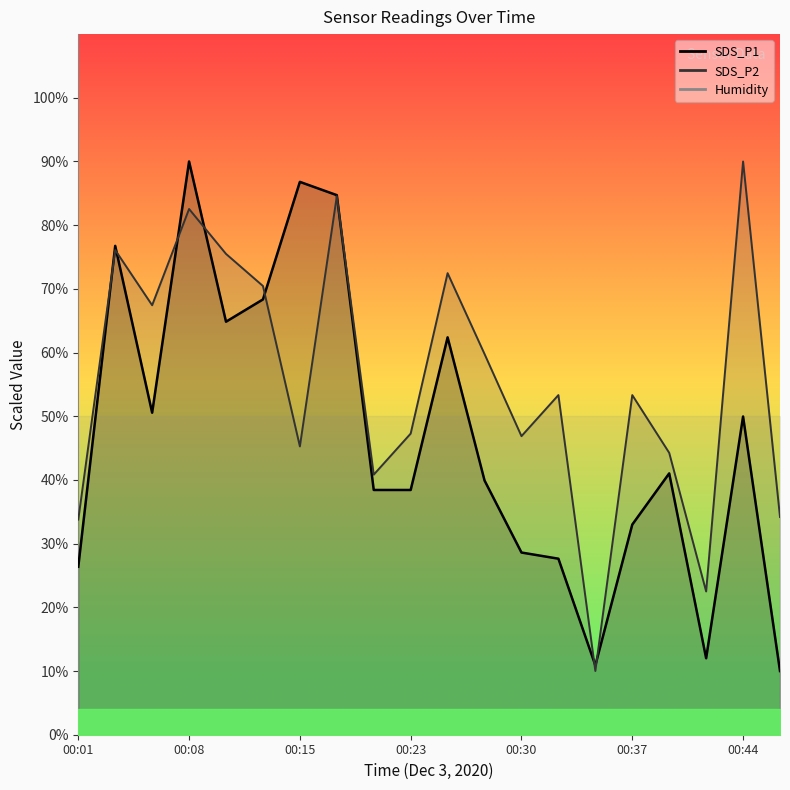

The value of SDS_P1 at 00:03 is 76.8. True or false?

True